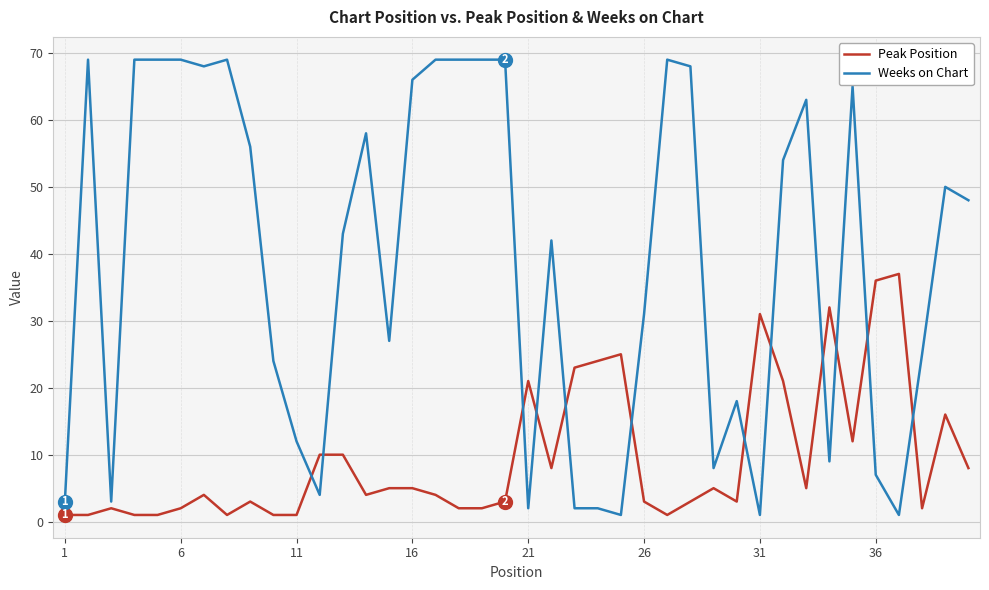

How many distinct data groups are displayed?

2